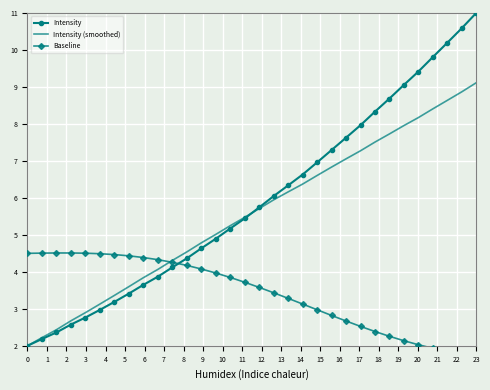

At which label does Intensity reach its peak?

23